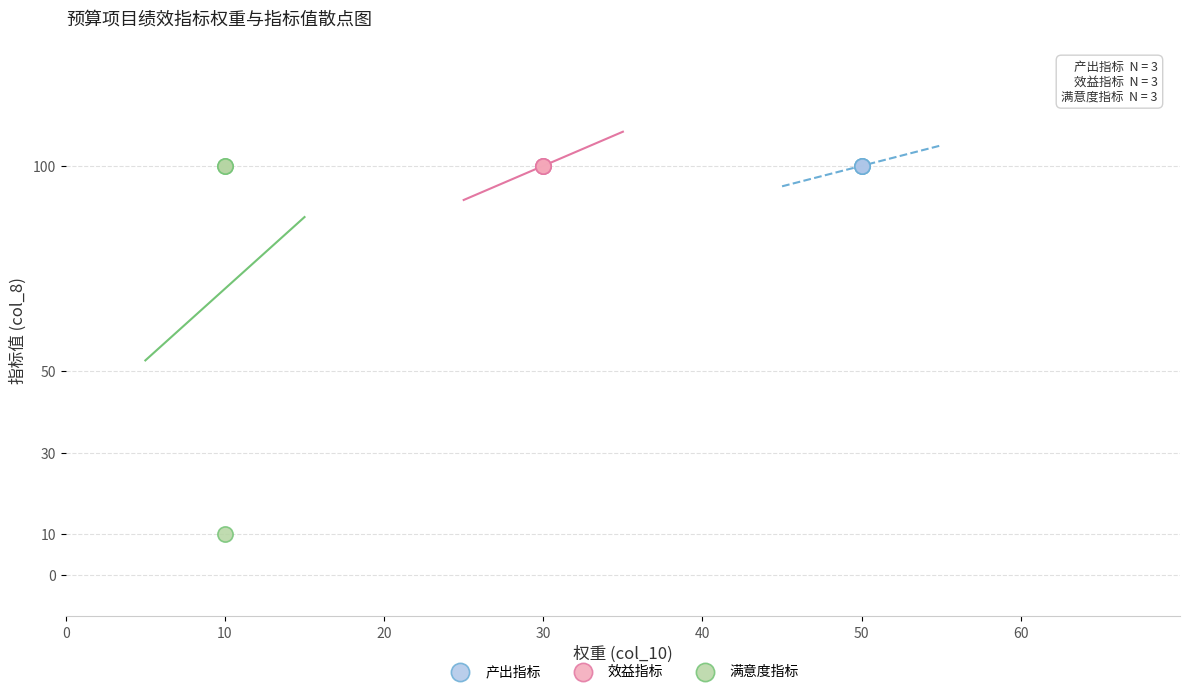

Which series reaches the minimum Y coordinate?

满意度指标